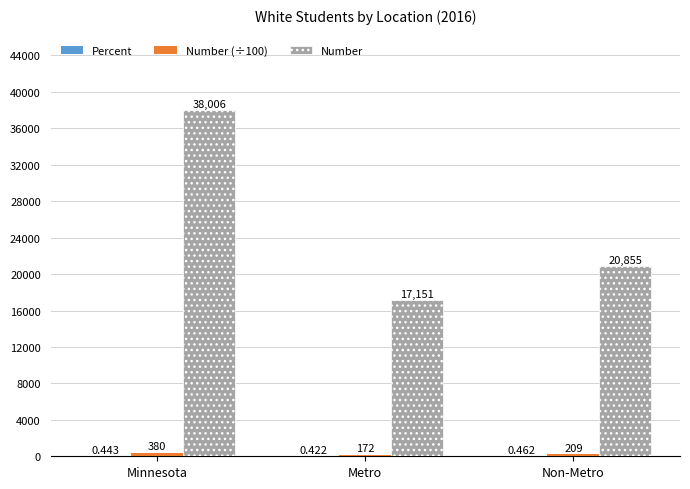

How many series are shown in this chart?

3